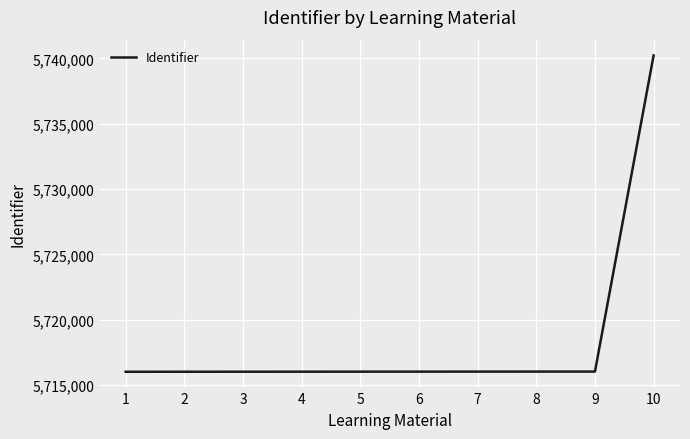

Read the value at 7, to the nearest 10.

5716030